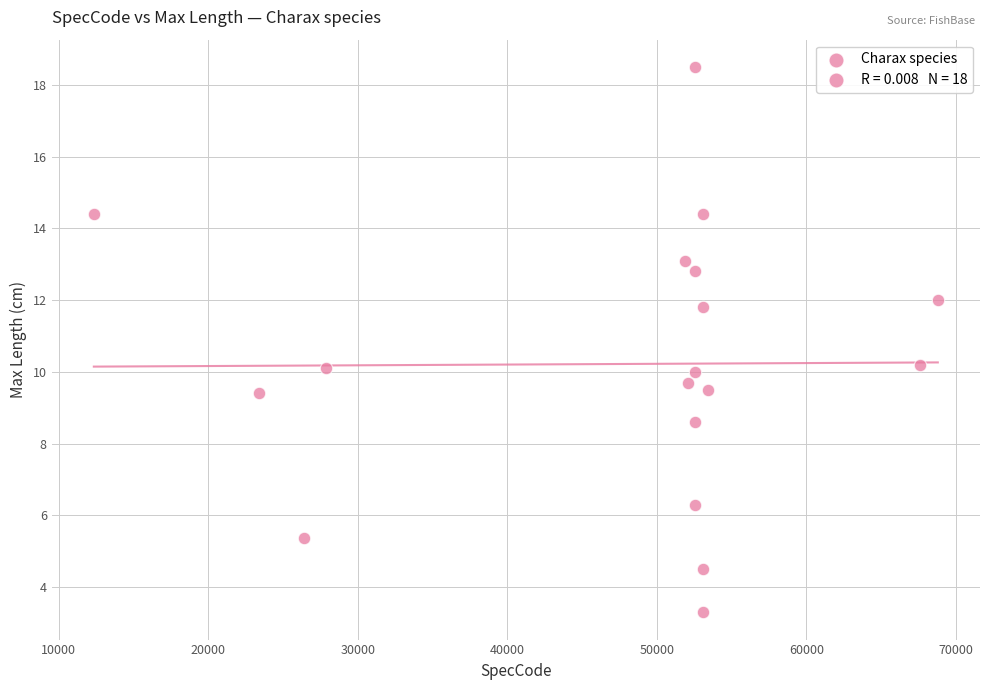

What is the range of X values (max minus min)?

56436.0